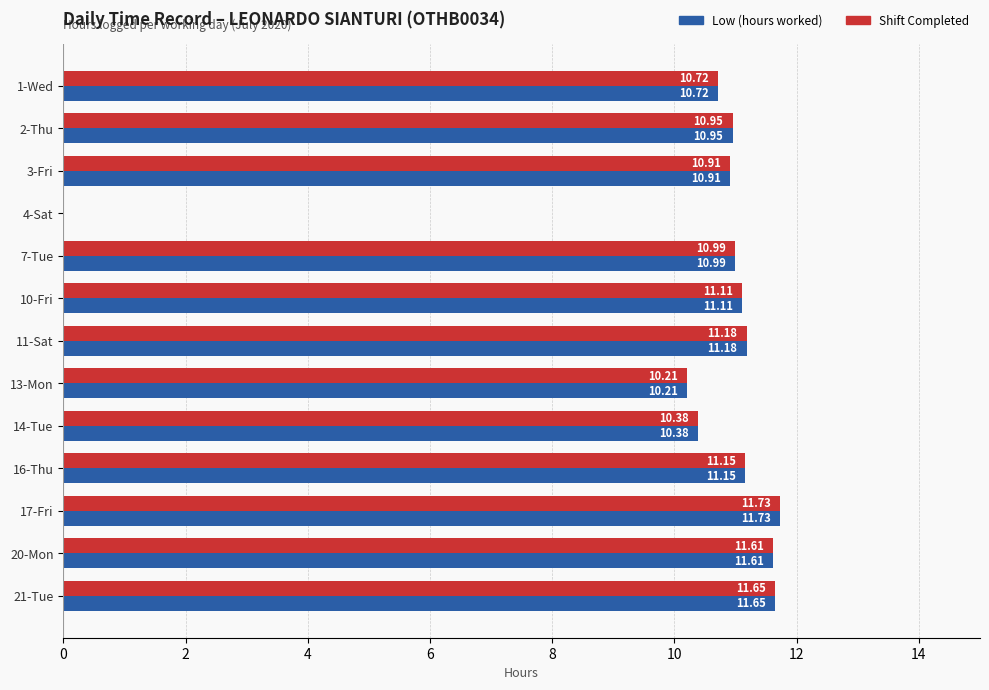

Is the value of Low (hours worked) at 21-Tue greater than the value of Shift Completed at 2-Thu?

Yes